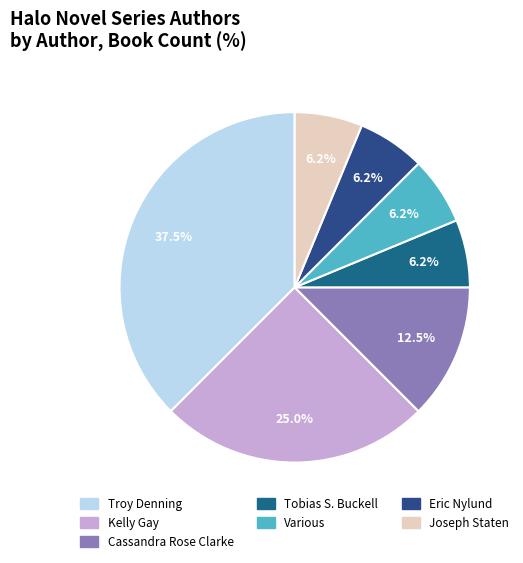

To the nearest percent, what percentage of the pie is Tobias S. Buckell?

6%